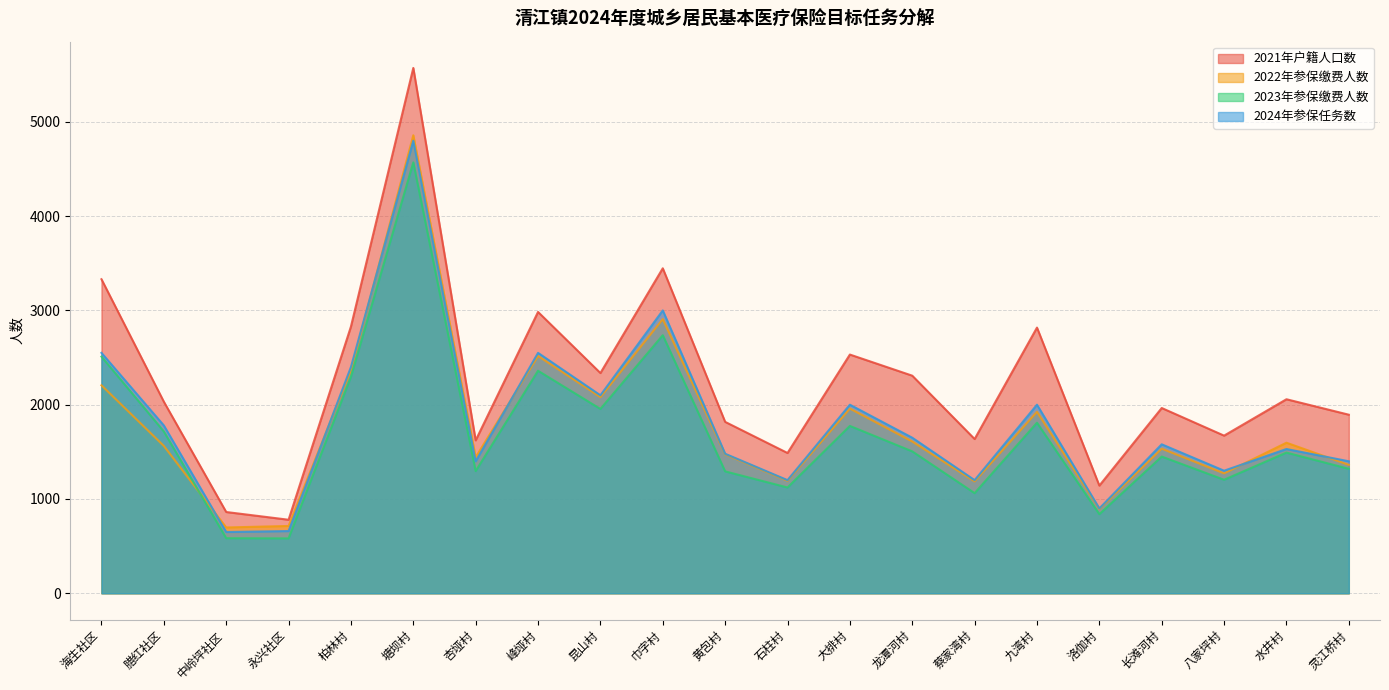

True or false: 2023年参保缴费人数 and 2021年户籍人口数 intersect in this chart.

False